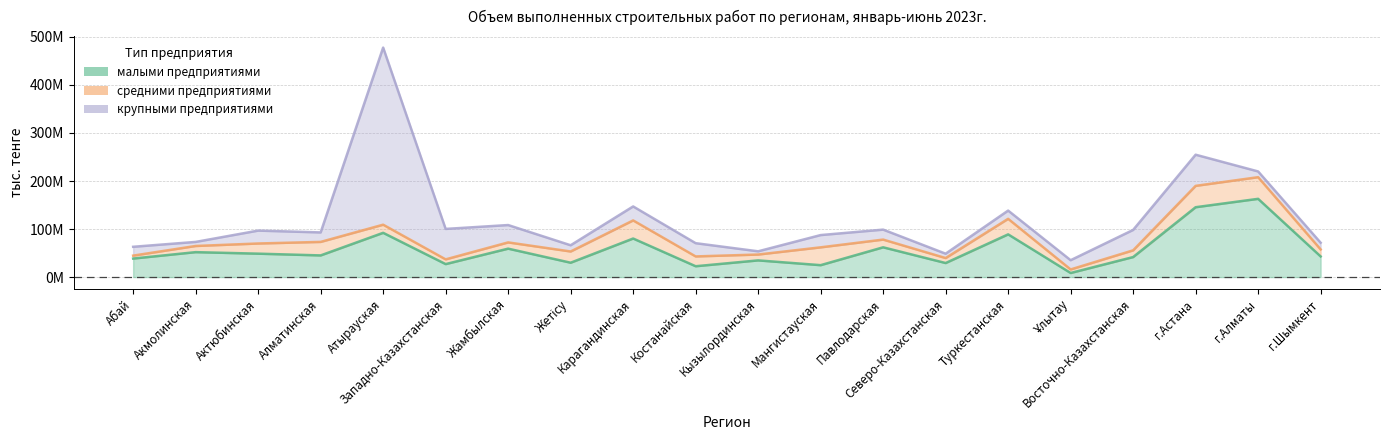

Where is малыми предприятиями nearest to the value 85718967?

Туркестанская